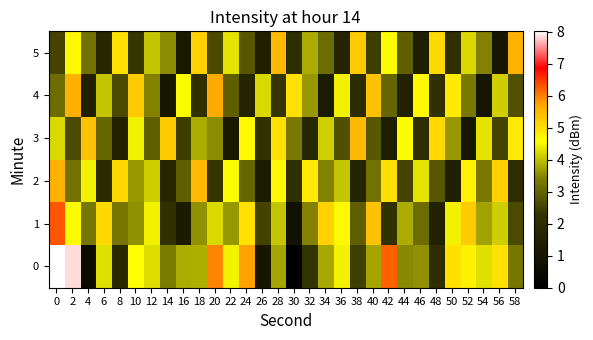

At how many categories does at least one series exceed 5?

19